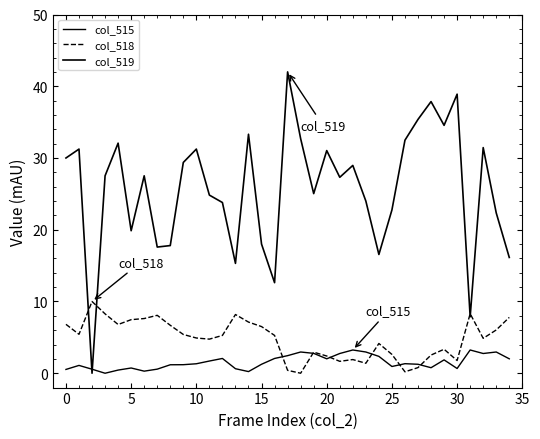

At which label is col_518 closest to 5?

10